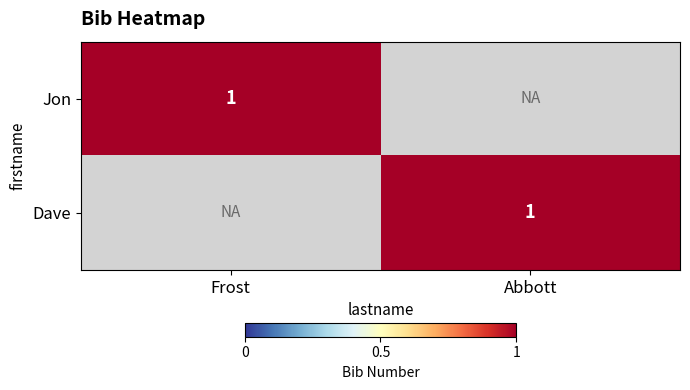

The value of Jon at Frost is 1. True or false?

True